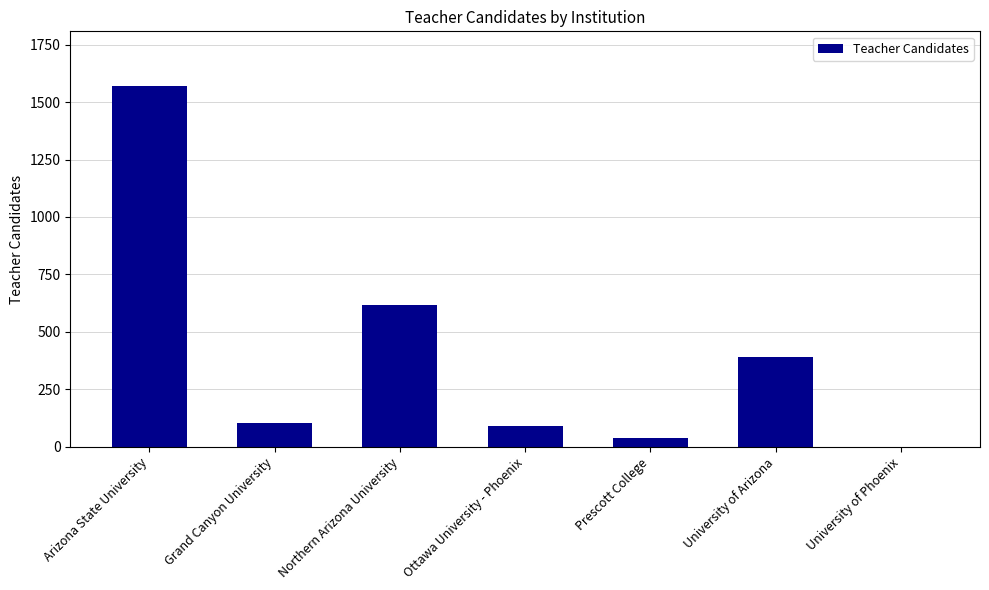

What is the sum of the values at Northern Arizona University and Prescott College?

658